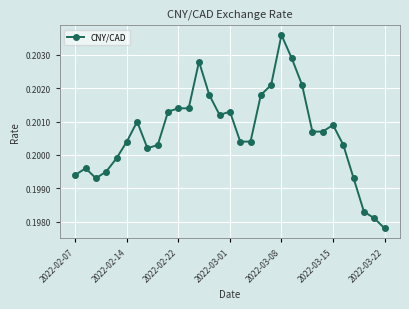

True or false: the data has more than 0 interior local peaks.

True